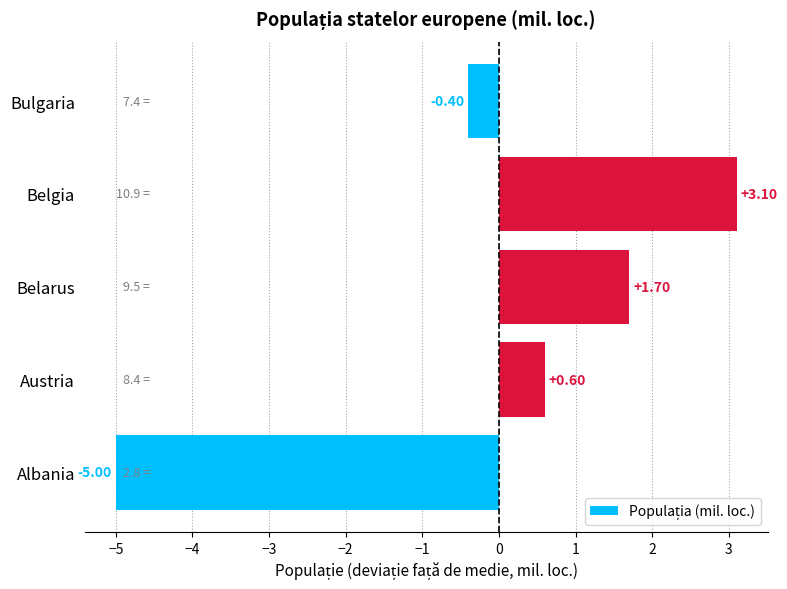

Which label corresponds to the smallest value in the chart?

Albania